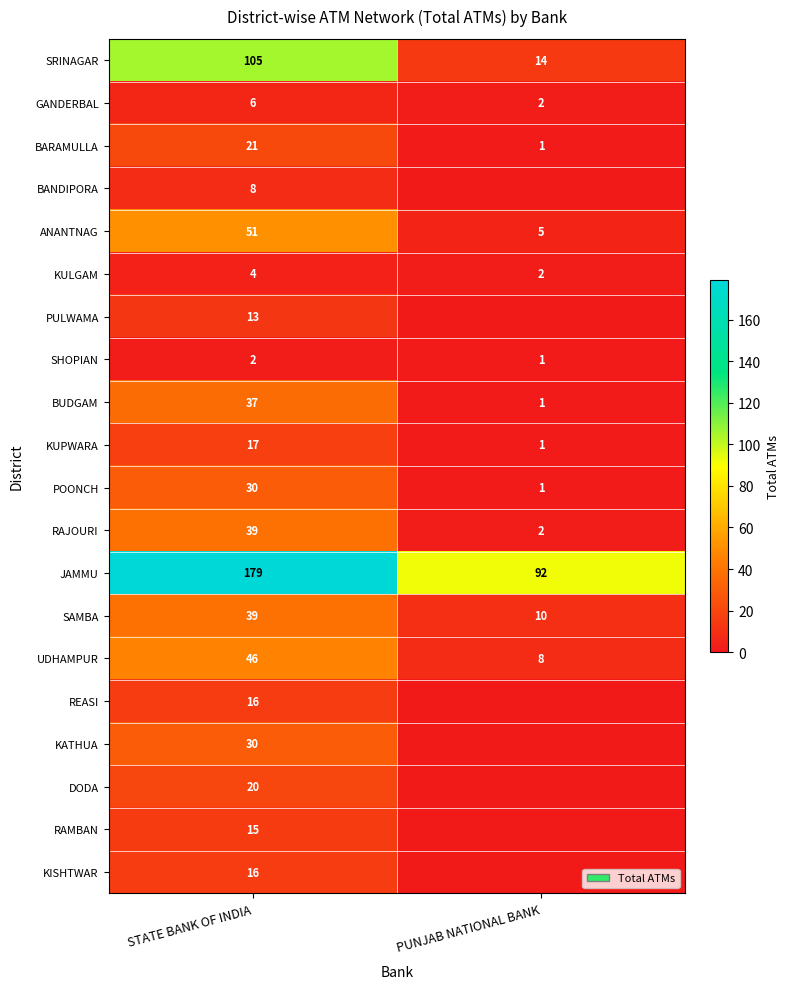

Is it true that KUPWARA equals 1 at PUNJAB NATIONAL BANK?

True